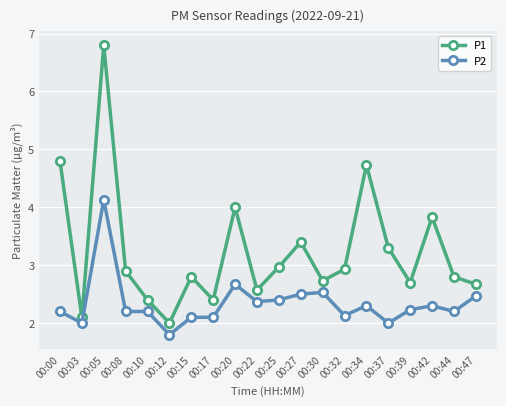

True or false: P1 and P2 cross at least once.

False